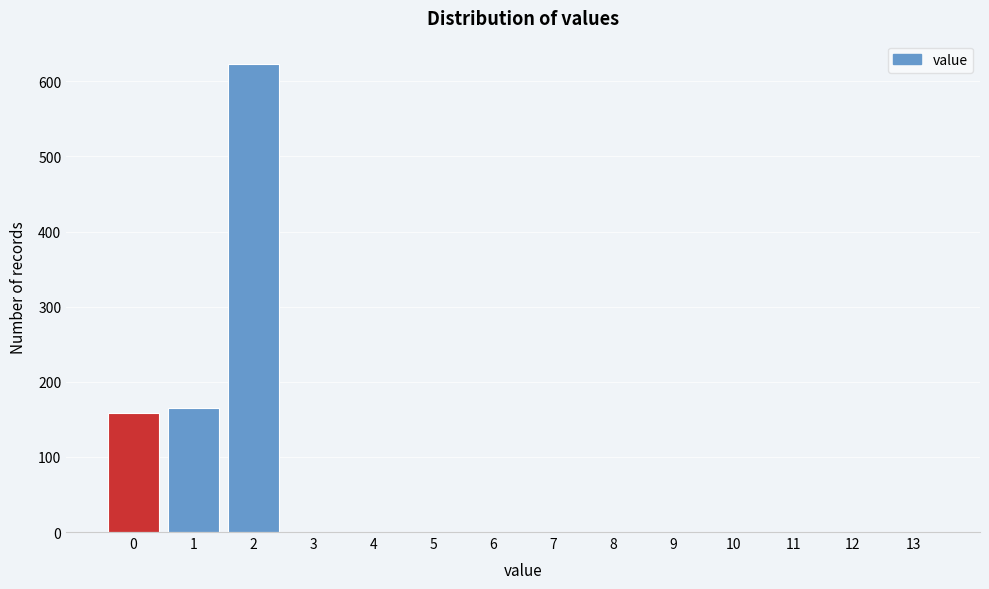

Reading left to right, list all the values displayed in this chart.

0=159	1=165	2=623	3=0	4=0	5=0	6=0	7=0	8=0	9=0	10=0	11=0	12=0	13=0